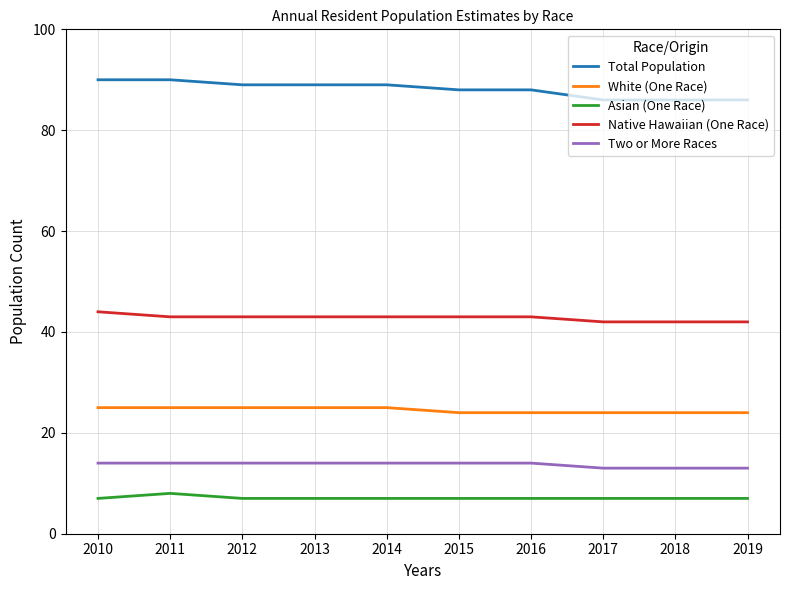

How many lines are shown in the chart?

5